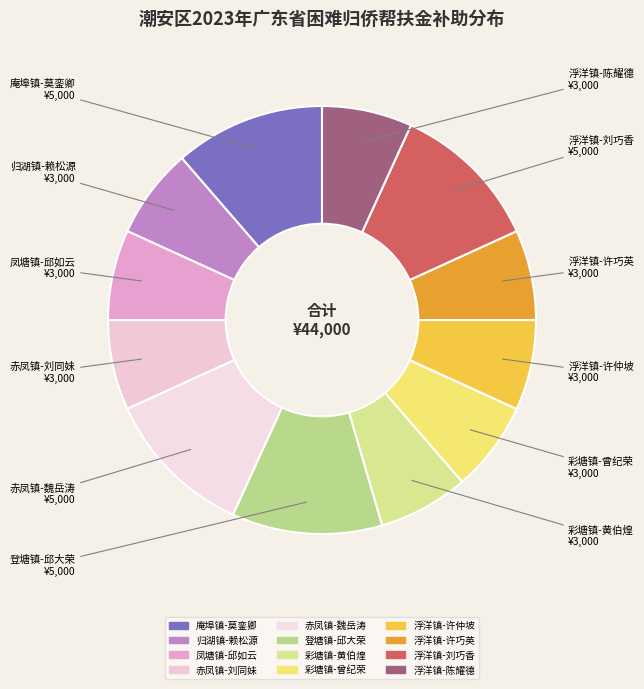

Is there any slice that represents more than half of the pie?

No